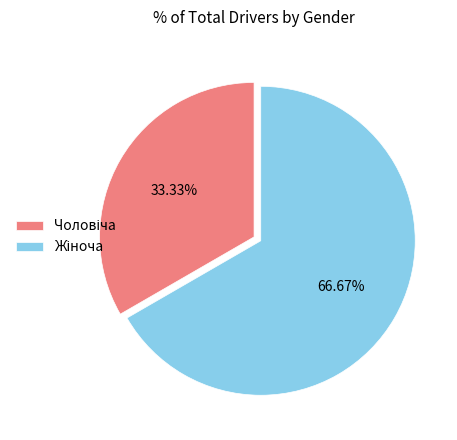

To the nearest percent, what is the difference between the largest and smallest slice percentages?

33%